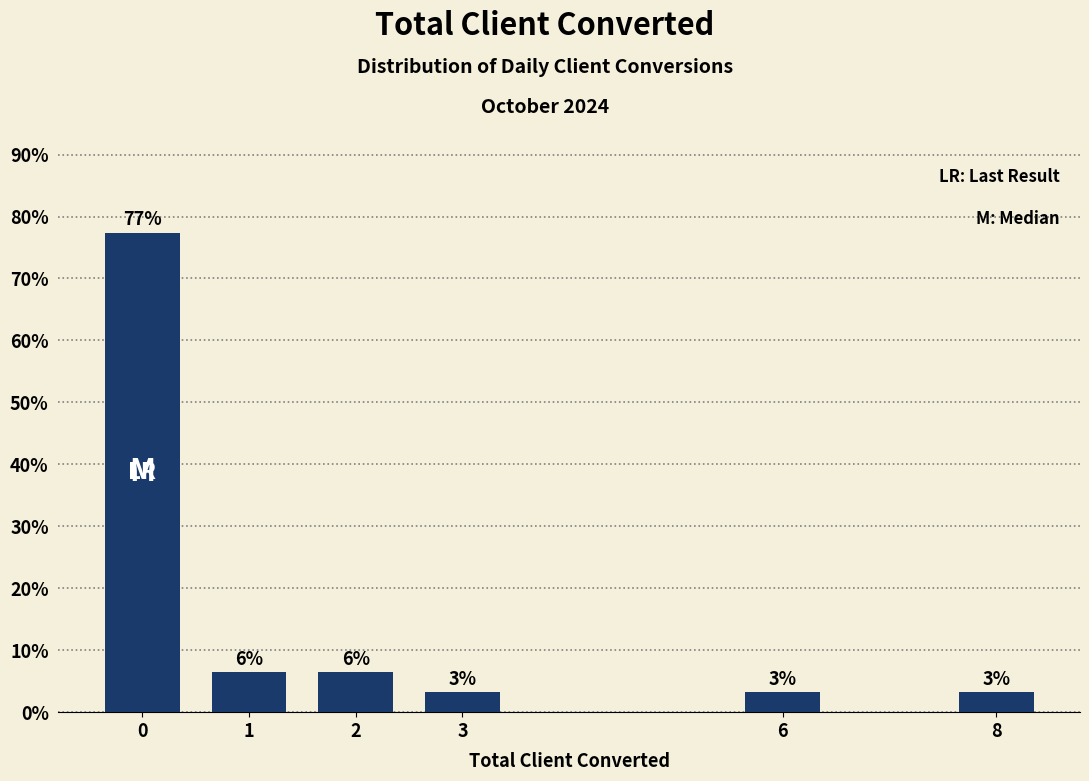

Are the bars horizontal?

No